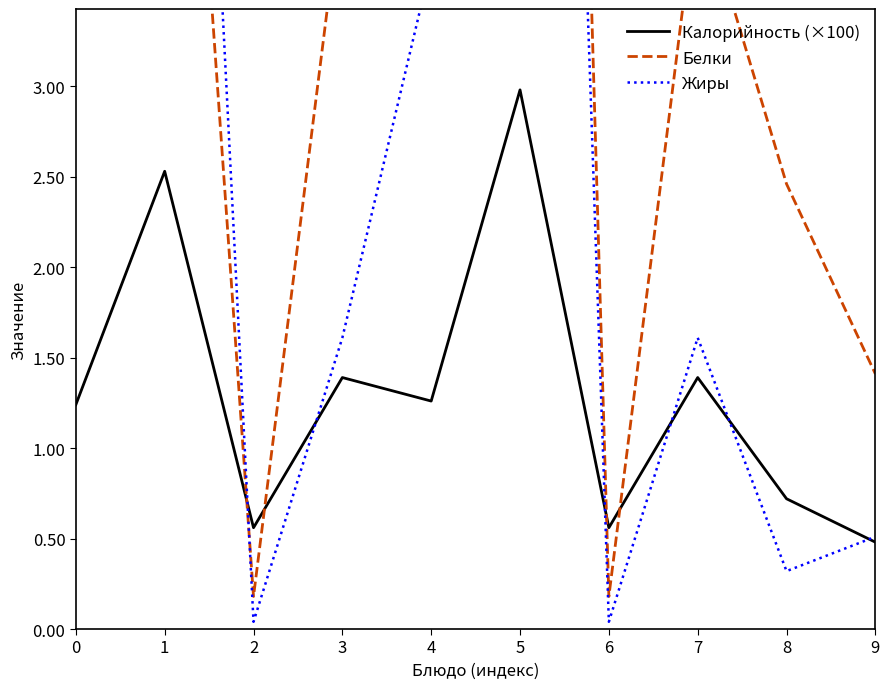

What is the lowest value of the Белки series?

0.2